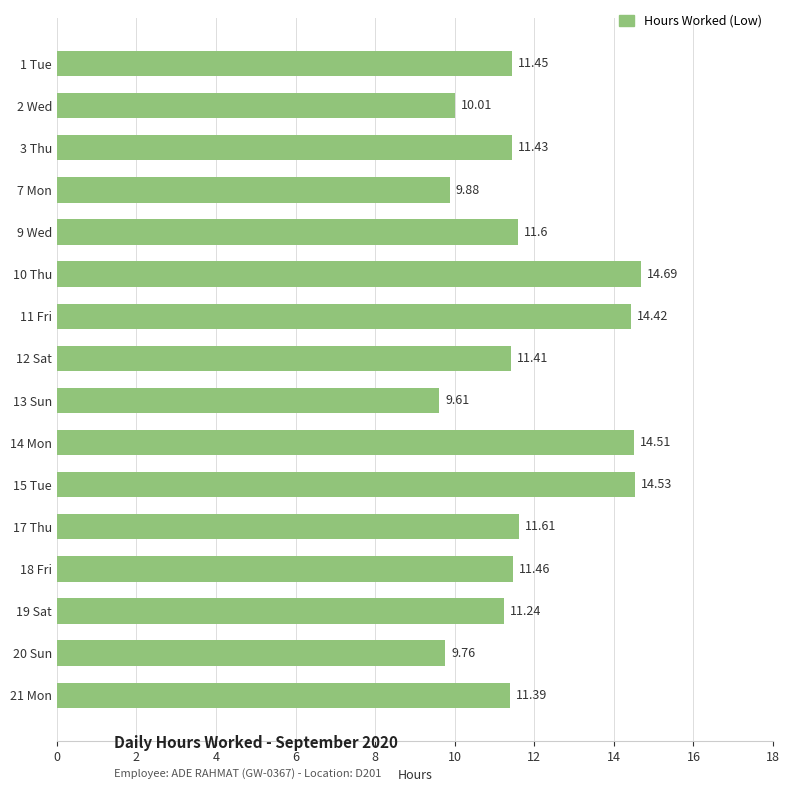

What is the minimum value shown in the chart?

9.6